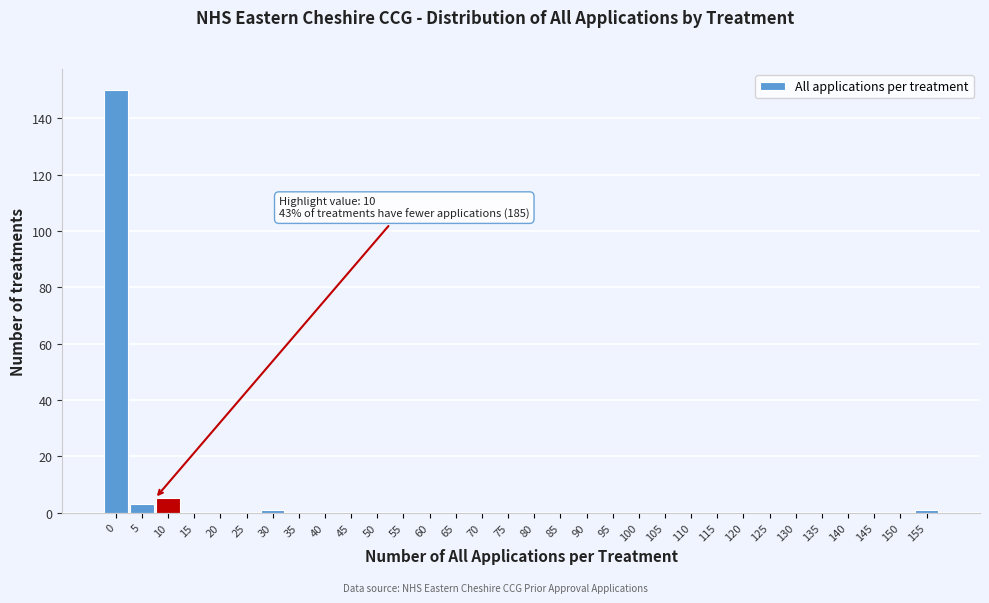

The chart shows a value of 102 at 0. True or false?

False